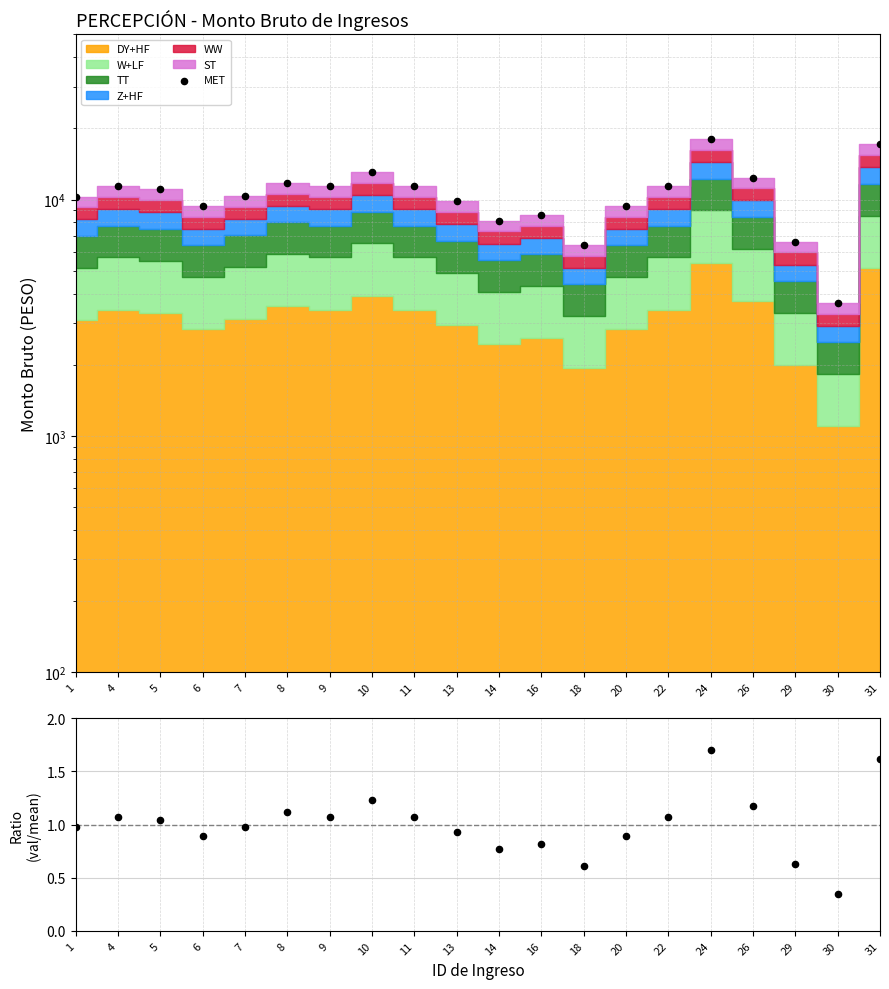

At which category is the sum across all series the highest?

24